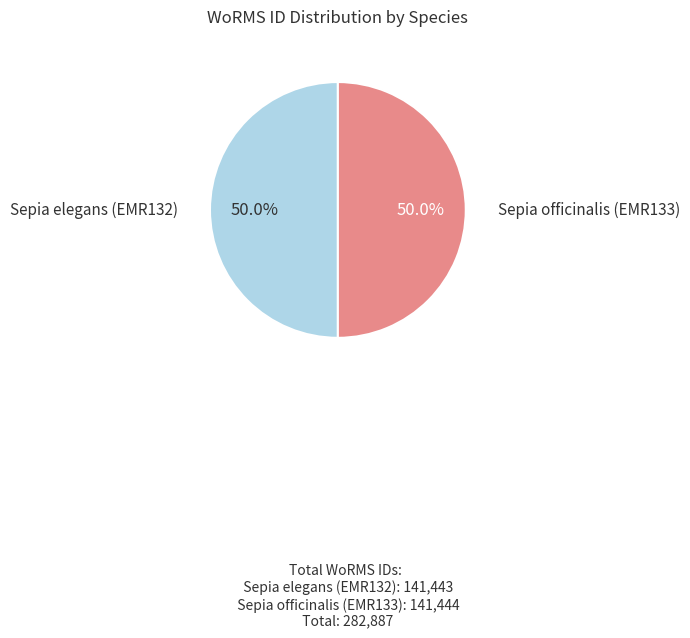

How many segments does this pie chart have?

2